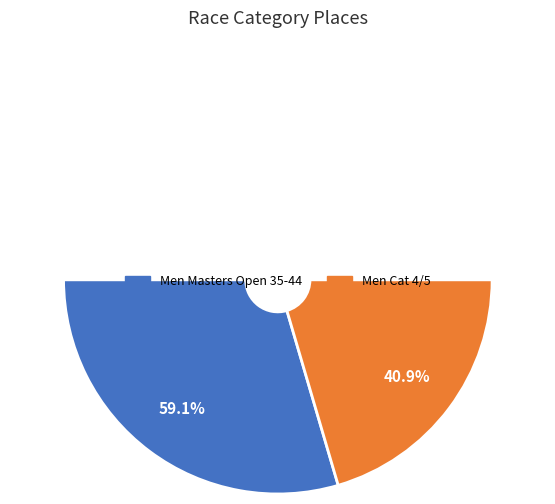

What is the total percentage of Men Cat 4/5 and Men Masters Open 35-44?

100.0%